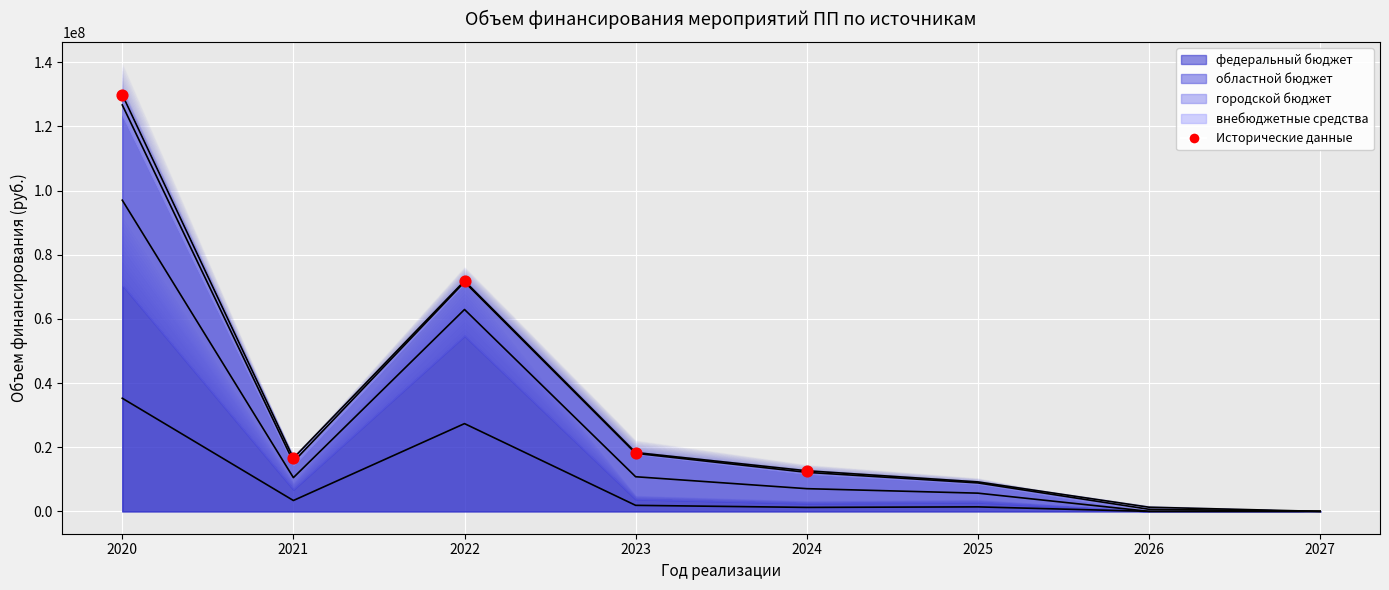

What is the ratio of the value at 2023 to the value at 2024?

1.4